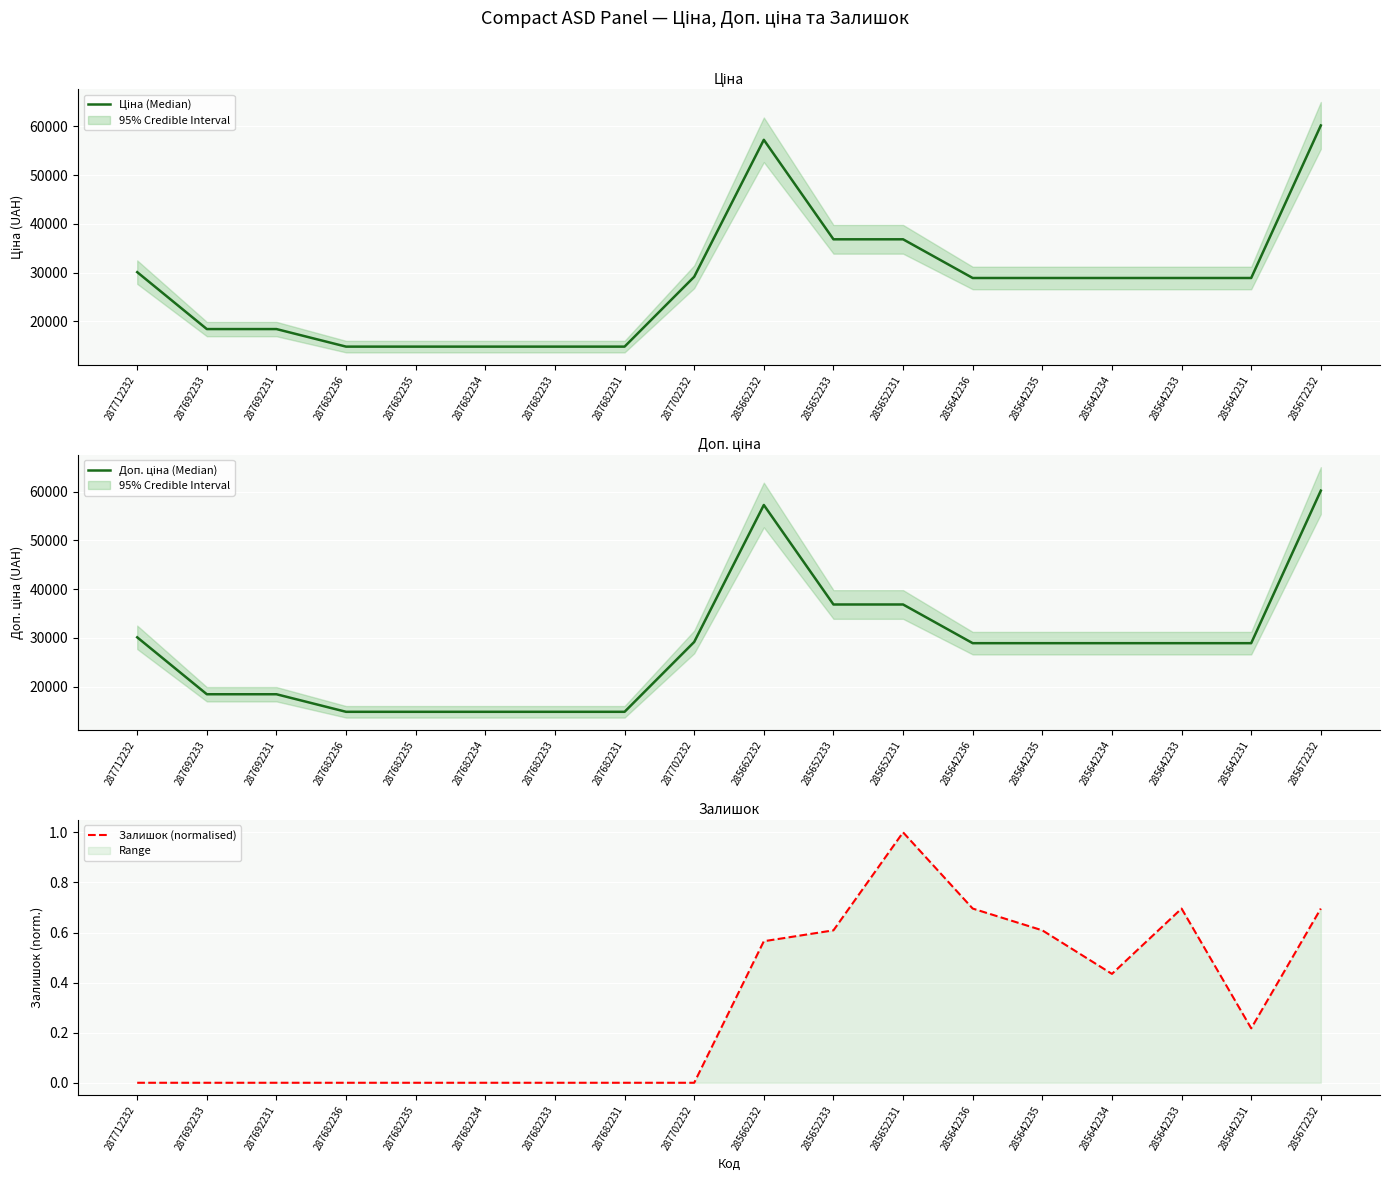

At which label does Ціна (Median) reach its peak?

285672232